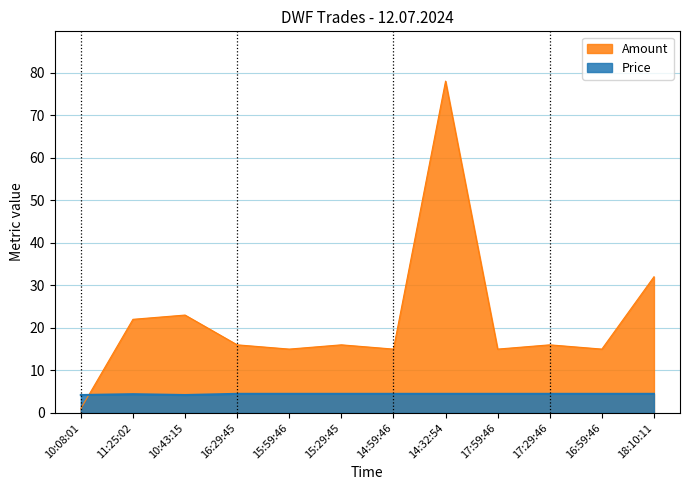

Rank the series by their average value, from highest to lowest.

Amount, Price